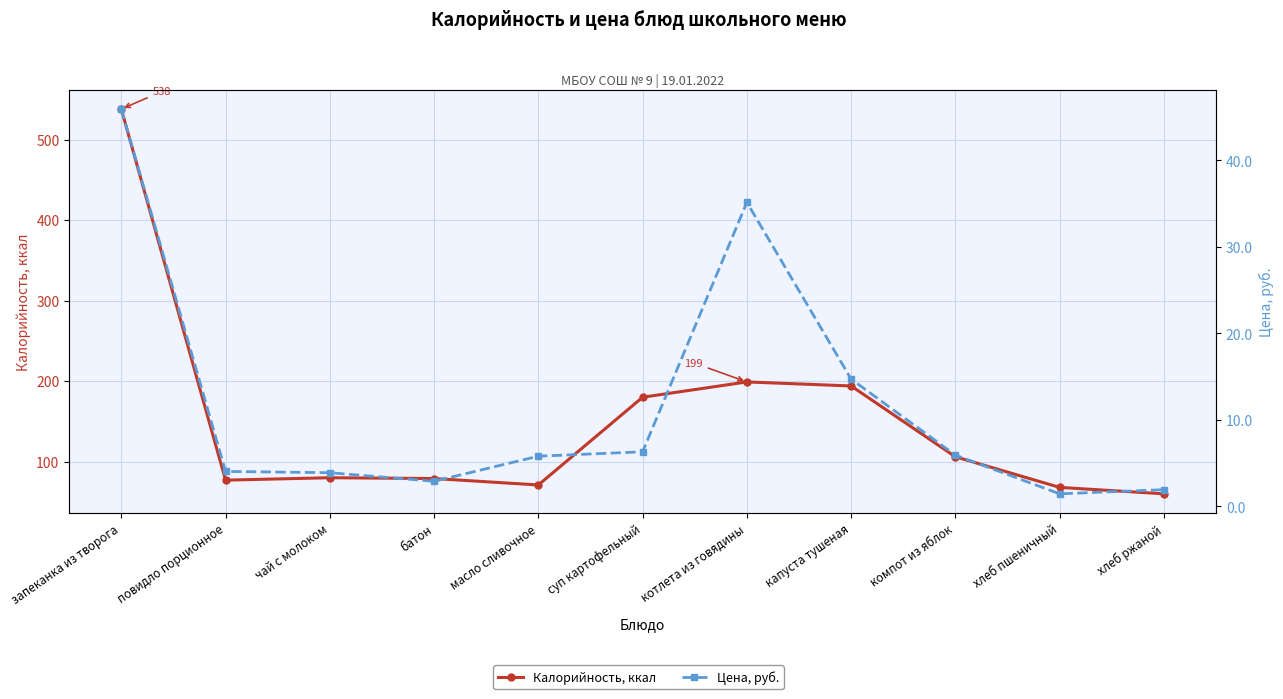

Reading left to right, list all the values displayed in this chart.

Калорийность, ккал: 538.0	77.0	80.0	79.0	71.0	180.0	199.0	194.0	106.0	68.0	60.0
Цена, руб.: 45.9	4.0	3.9	2.9	5.8	6.3	35.1	14.7	5.9	1.4	1.9